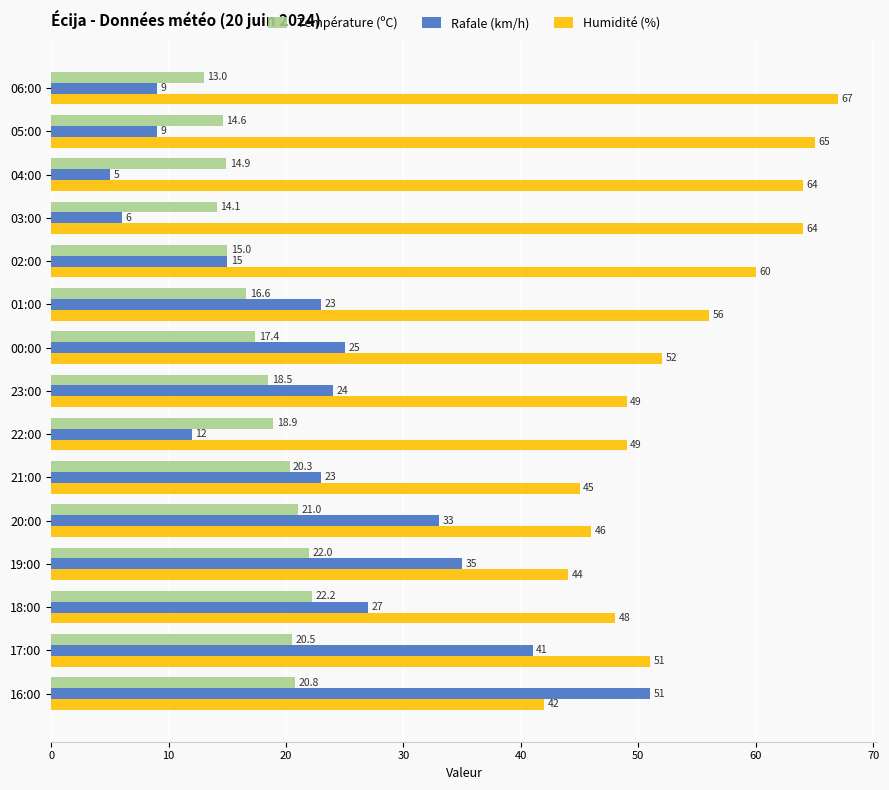

What is the spread (max minus min) of values at 22:00?

37.0